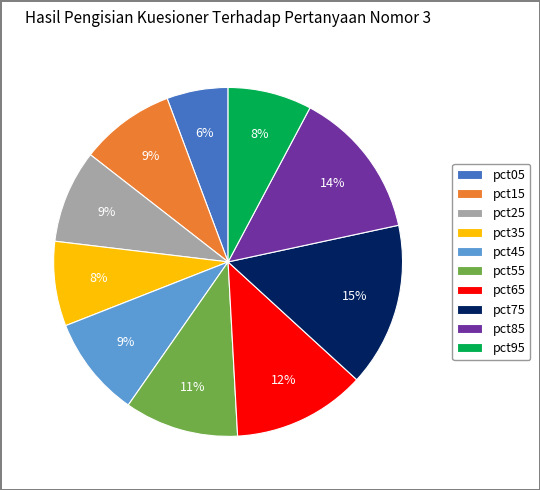

Which has a higher value, pct05 or pct75?

pct75